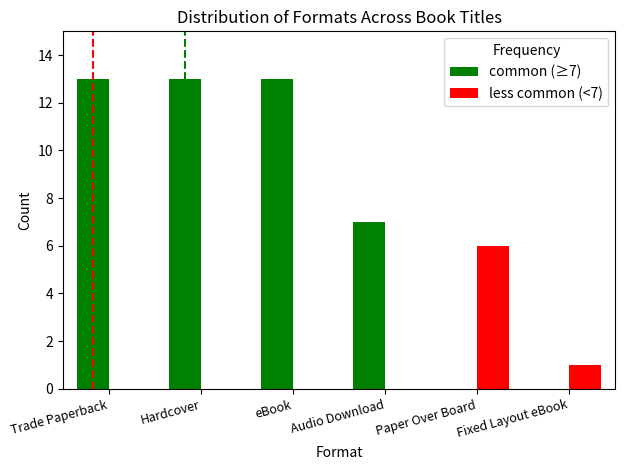

Is the value of less common (<7) at Paper Over Board greater than the value of common (≥7) at Audio Download?

No